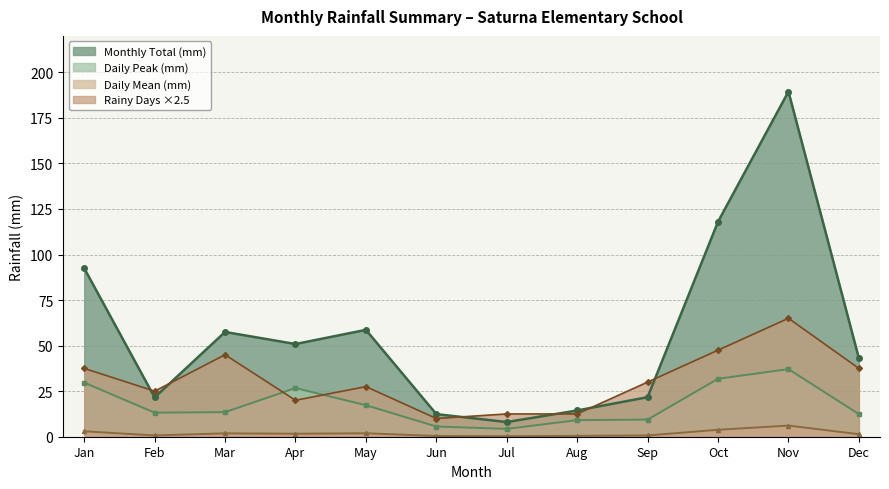

What is the difference between the maximum and minimum values?

181.4